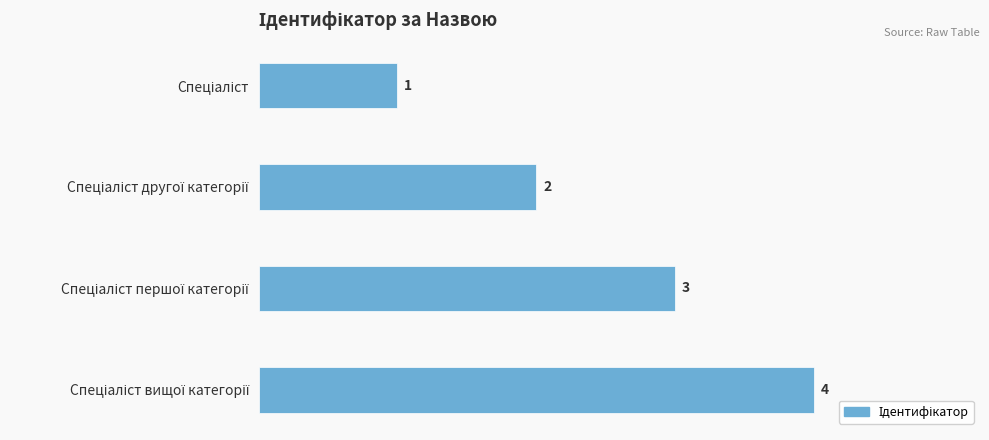

Count the values in the range 2 to 4.

3